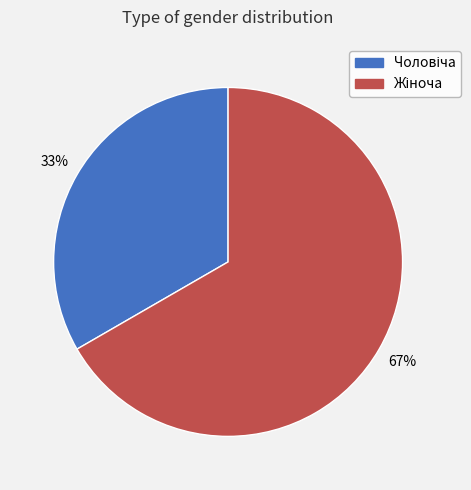

Is there any slice that represents more than half of the pie?

Yes